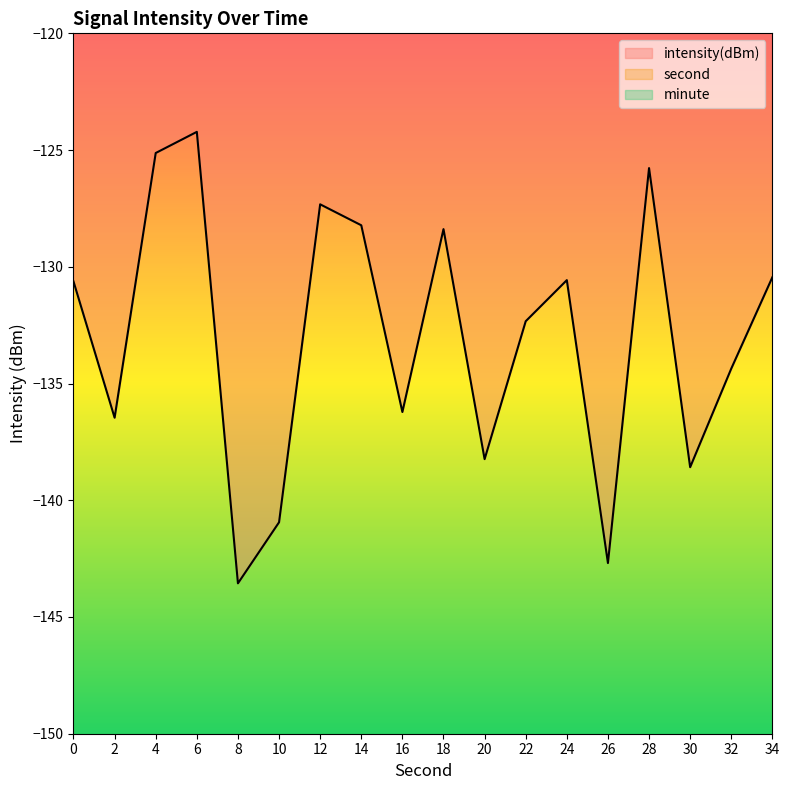

Reading right to left, what are all the values shown in this chart?

intensity(dBm): 34=-130.4	32=-134.4	30=-138.6	28=-125.8	26=-142.7	24=-130.6	22=-132.3	20=-138.2	18=-128.4	16=-136.2	14=-128.2	12=-127.3	10=-140.9	8=-143.6	6=-124.2	4=-125.1	2=-136.5	0=-130.6
second: 34=34.0	32=32.0	30=30.0	28=28.0	26=26.0	24=24.0	22=22.0	20=20.0	18=18.0	16=16.0	14=14.0	12=12.0	10=10.0	8=8.0	6=6.0	4=4.0	2=2.0	0=0.0